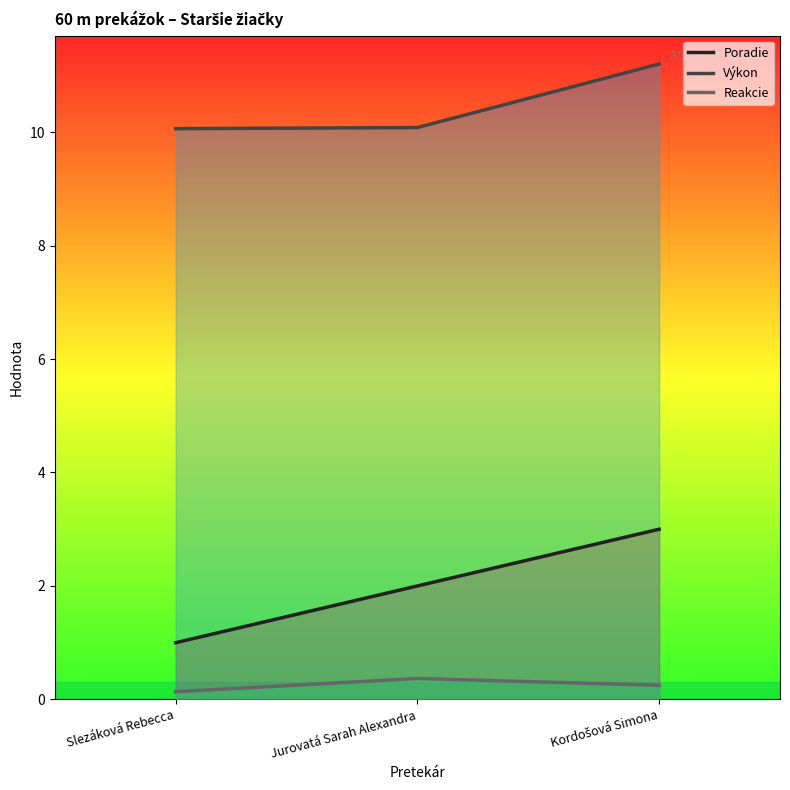

Rank the series at Slezáková Rebecca from highest to lowest value.

Výkon, Poradie, Reakcie